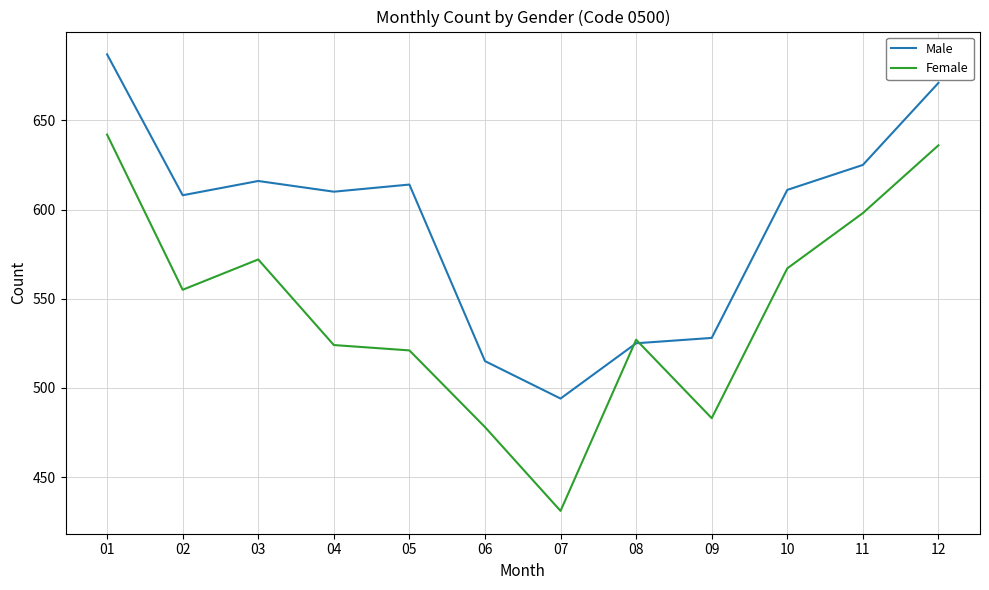

At which label is Female closest to 536?

08